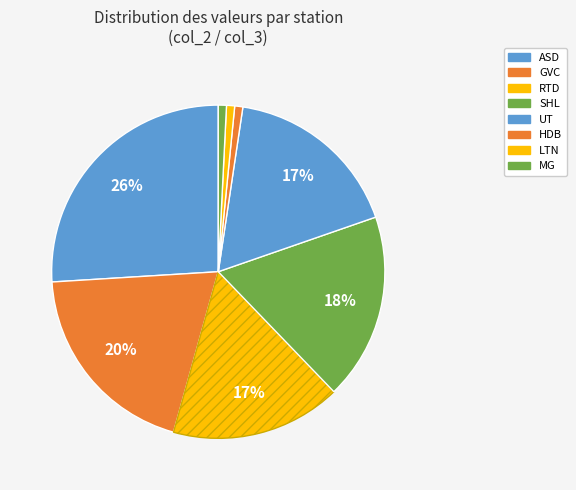

Is the sum of LTN and HDB greater than half?

No